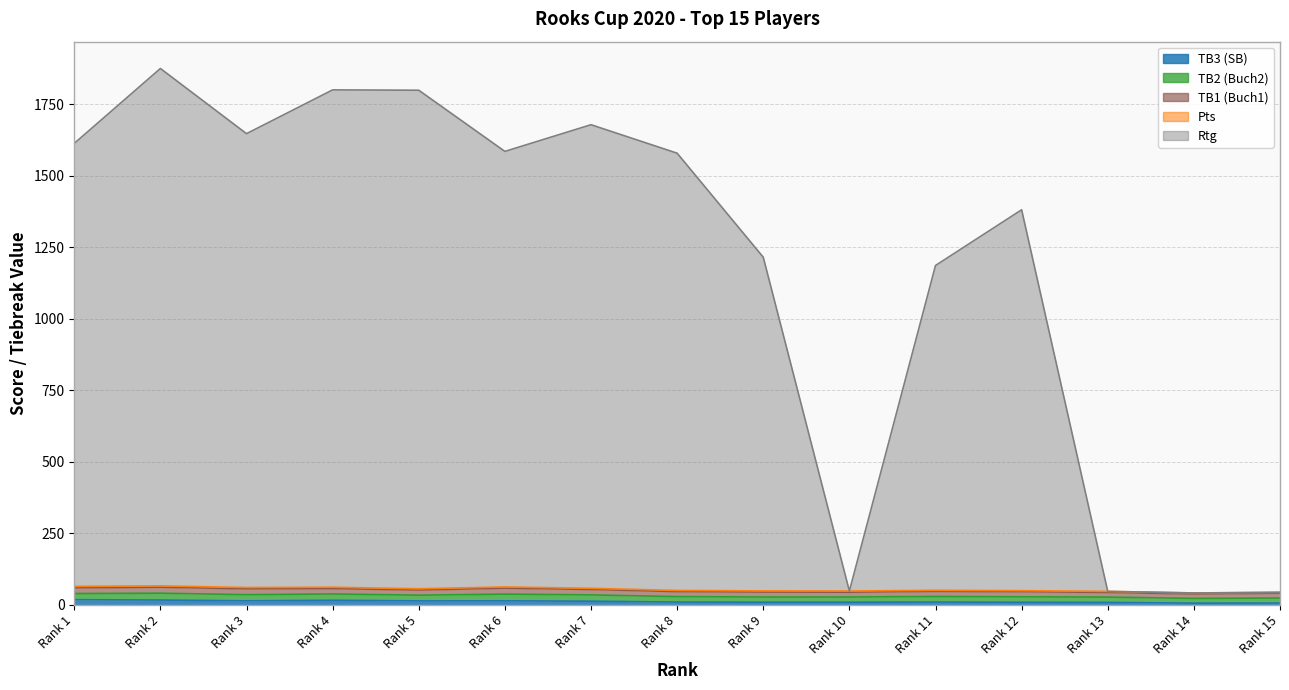

At which category does Rtg reach its first local peak?

2